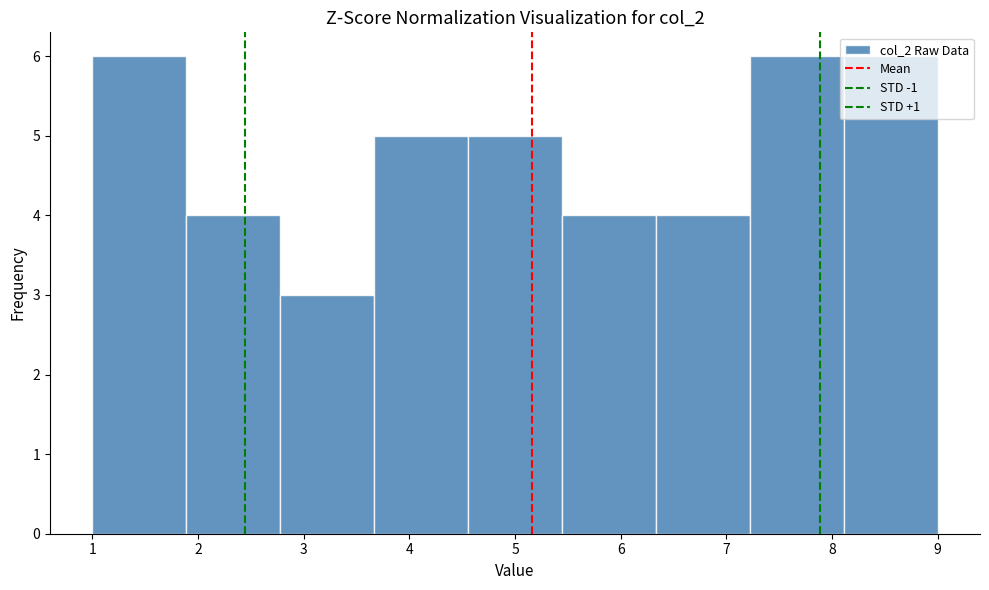

Reading left to right, list every bar in this chart as the range it spans on the x-axis followed by its height. Neither the bar edges nor the heights are printed on the chart, so give them approximately, as read against the axes.

1.0 to 1.9: 6
1.9 to 2.8: 4
2.8 to 3.7: 3
3.7 to 4.6: 5
4.6 to 5.4: 5
5.4 to 6.3: 4
6.3 to 7.2: 4
7.2 to 8.1: 6
8.1 to 9.0: 6